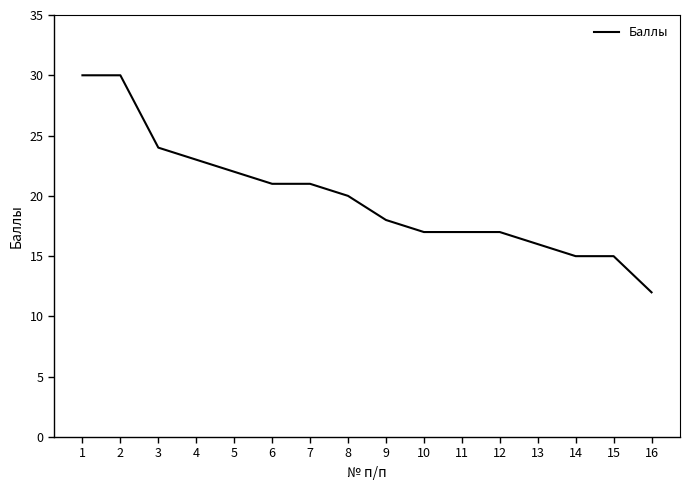

True or false: the data shows 3 at 16.

False